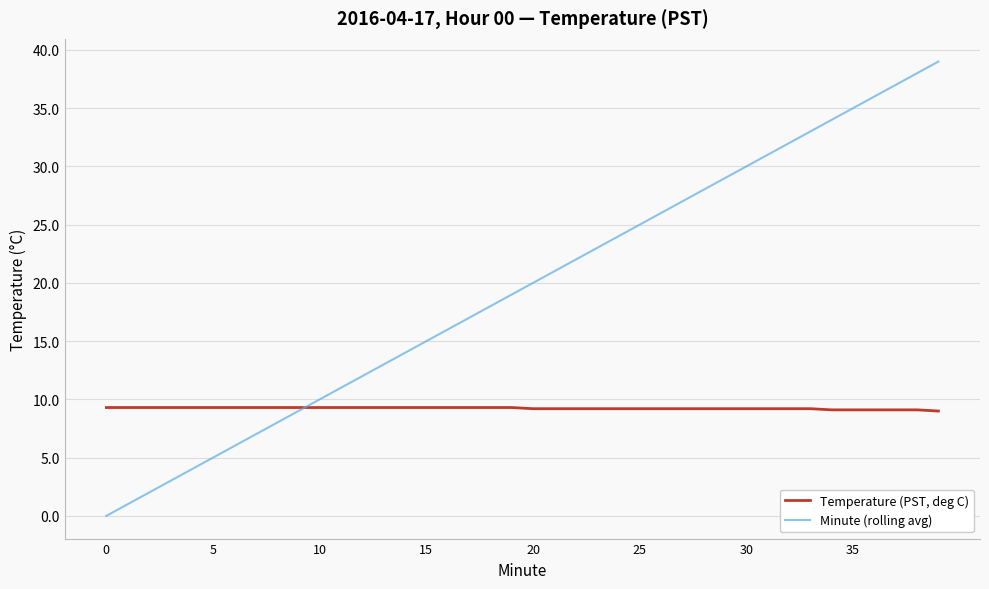

What are all the series names shown in the legend?

Temperature (PST, deg C), Minute (rolling avg)